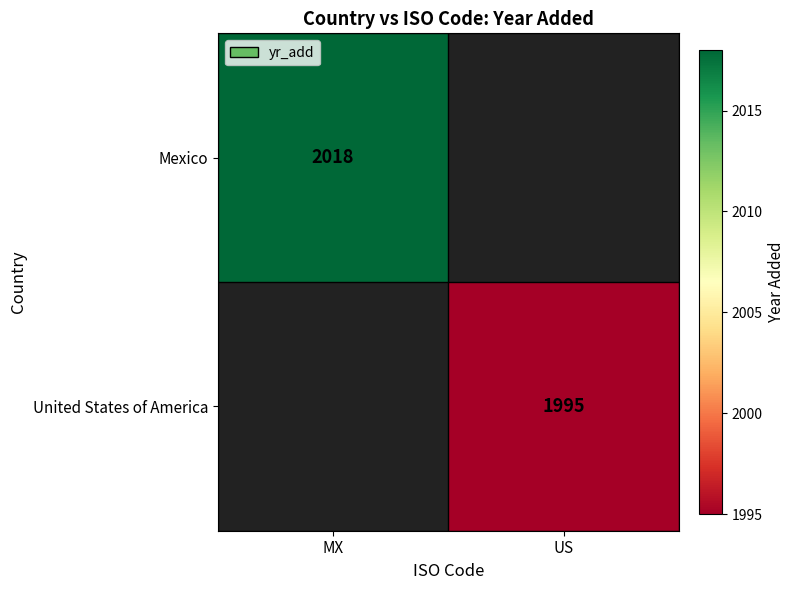

The Mexico series shows 2018 at MX. True or false?

True